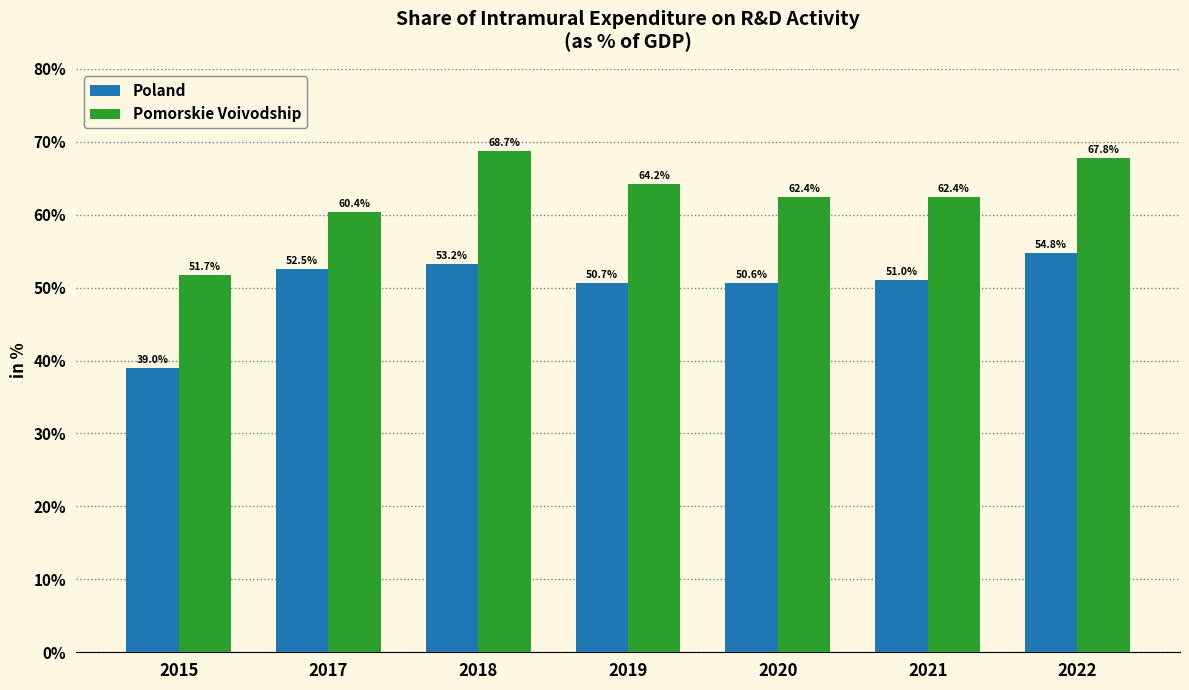

What is the difference between the Poland values at 2021 and 2022?

3.8